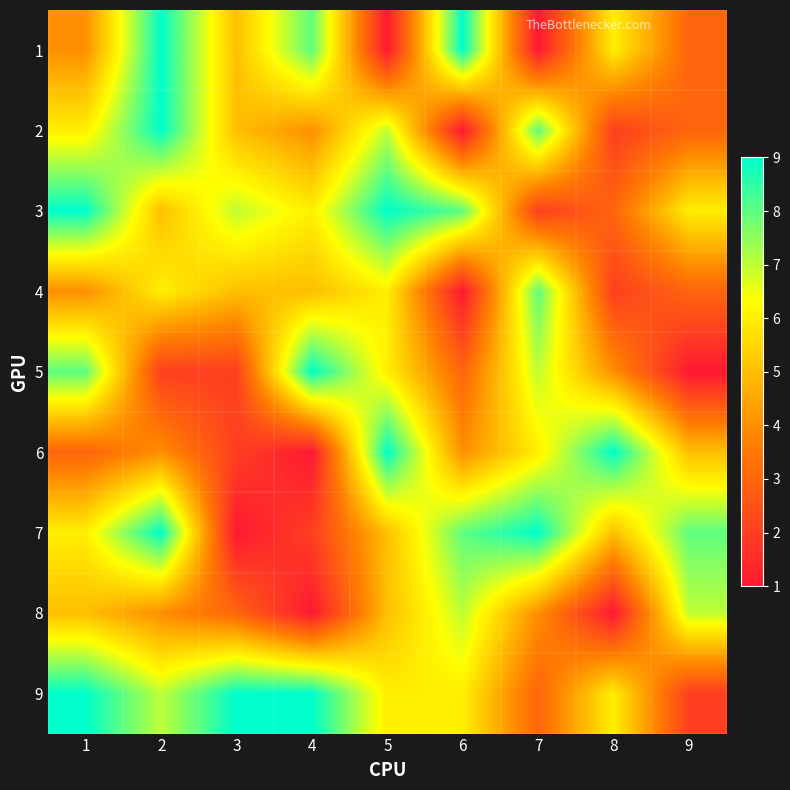

Count the number of data series in this chart.

9